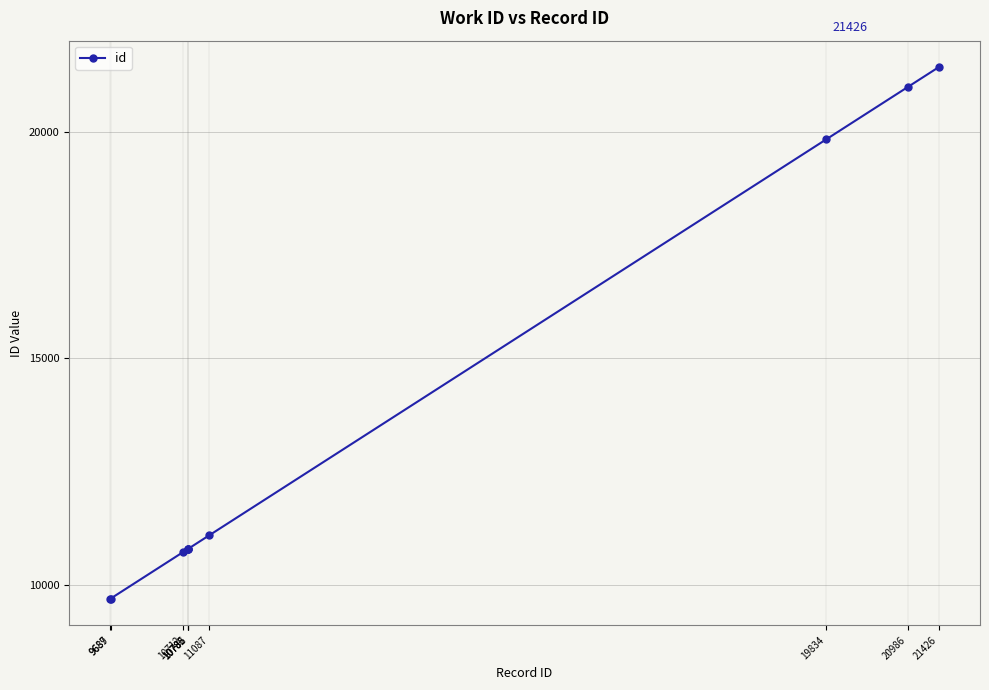

What is the difference between the second highest and minimum values?

11299